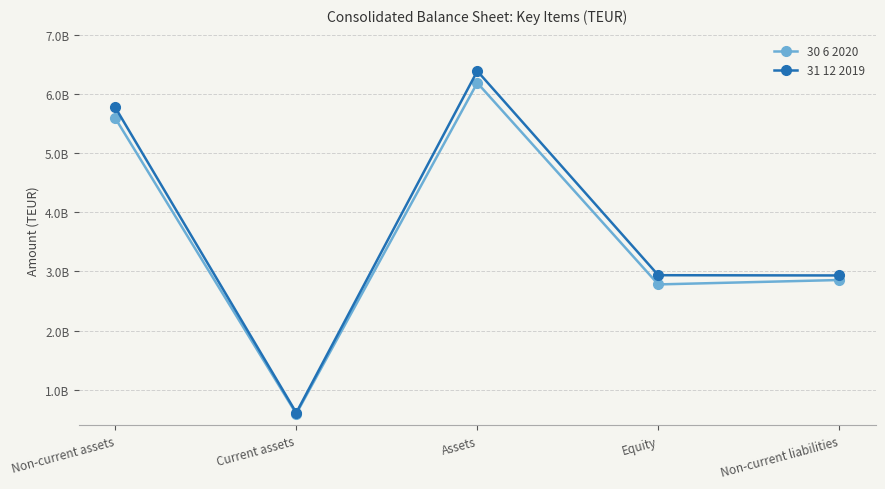

The 30 6 2020 series shows 4018300454 at Non-current liabilities. True or false?

False